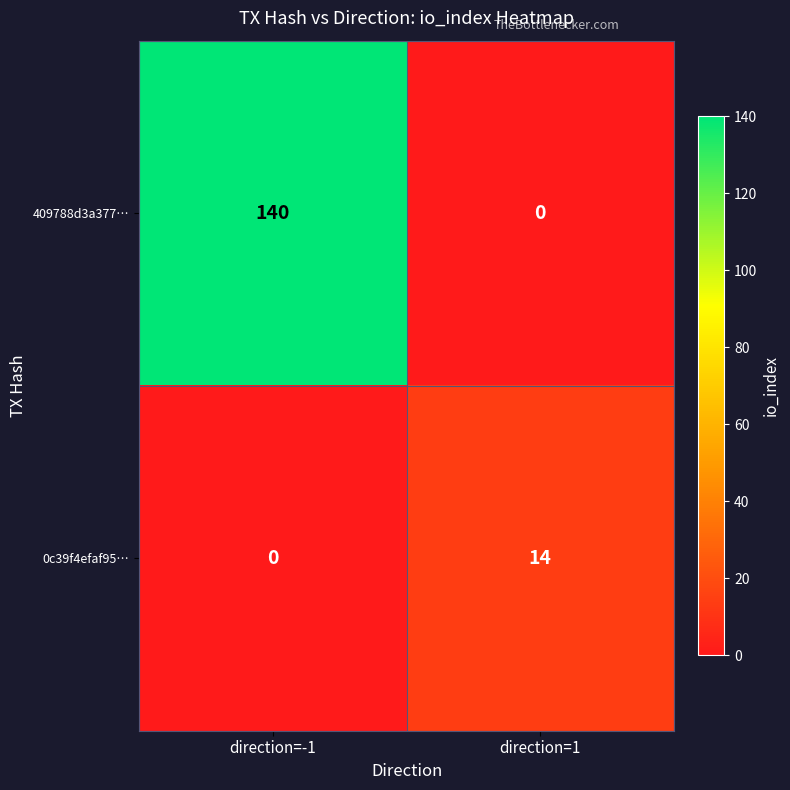

How many categories are shown in the chart?

2